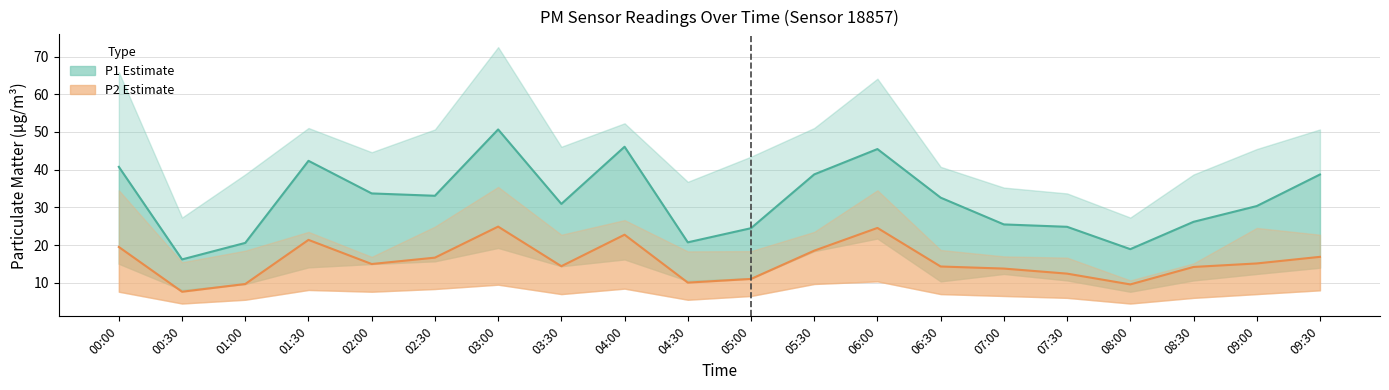

Which series has the largest range (max minus min)?

P1 (PM10)